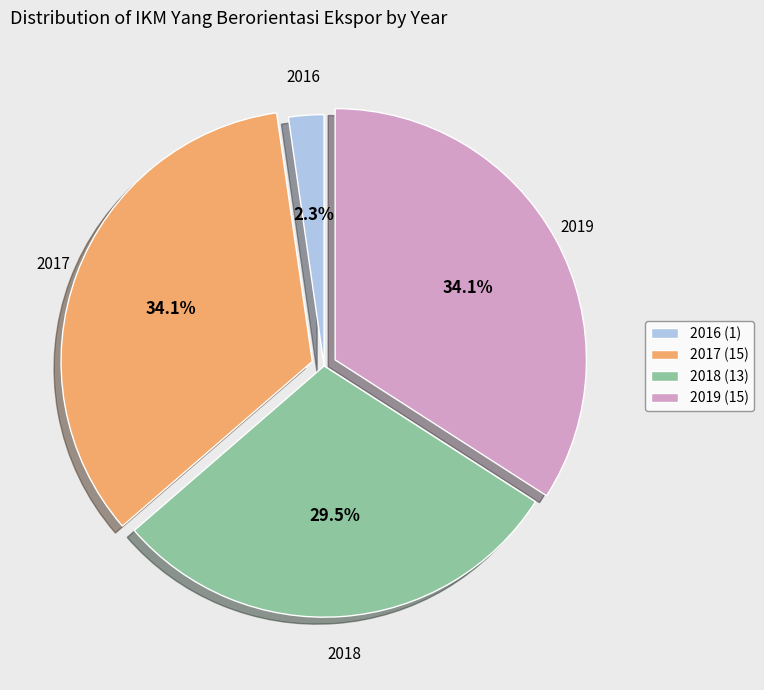

Does 2016 account for over 50% of the chart?

No